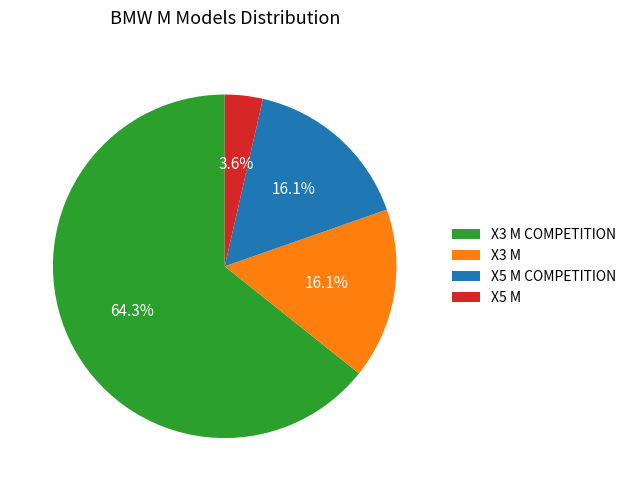

To the nearest percent, what is the difference between the largest and smallest slice percentages?

61%